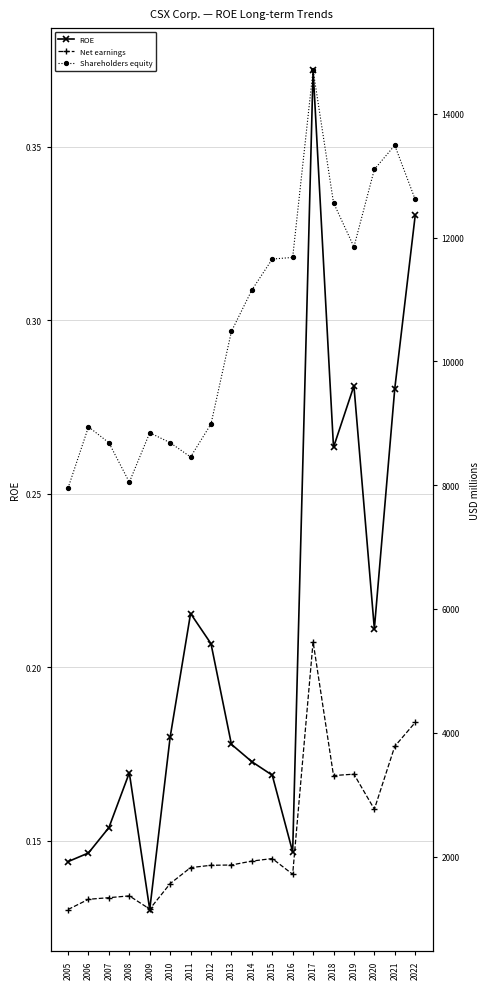

Does the chart display data point markers on the line(s)?

Yes